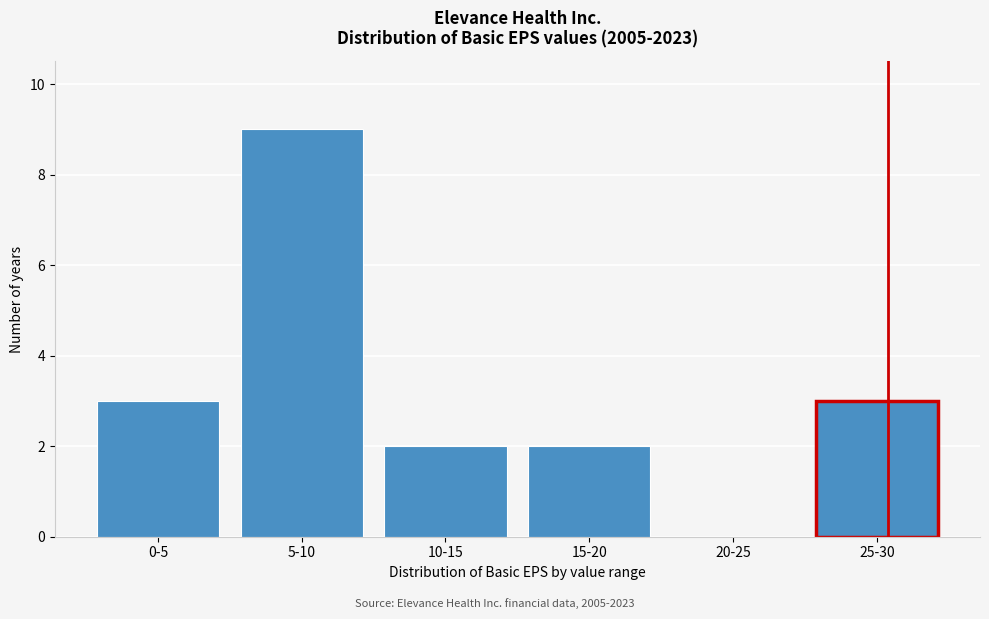

What is the approximate value at 25-30?

3